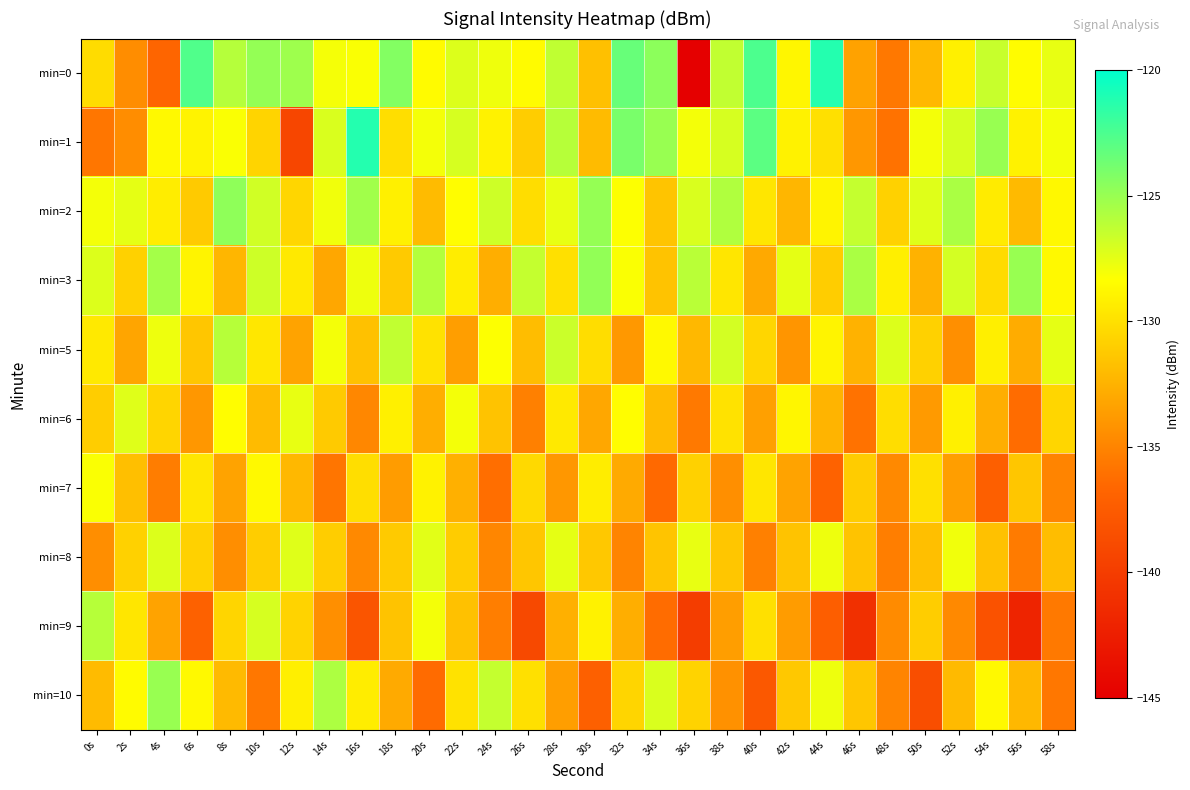

List the series in order of their peak value, highest first.

min=0, min=1, min=2, min=3, min=10, min=5, min=9, min=8, min=6, min=7